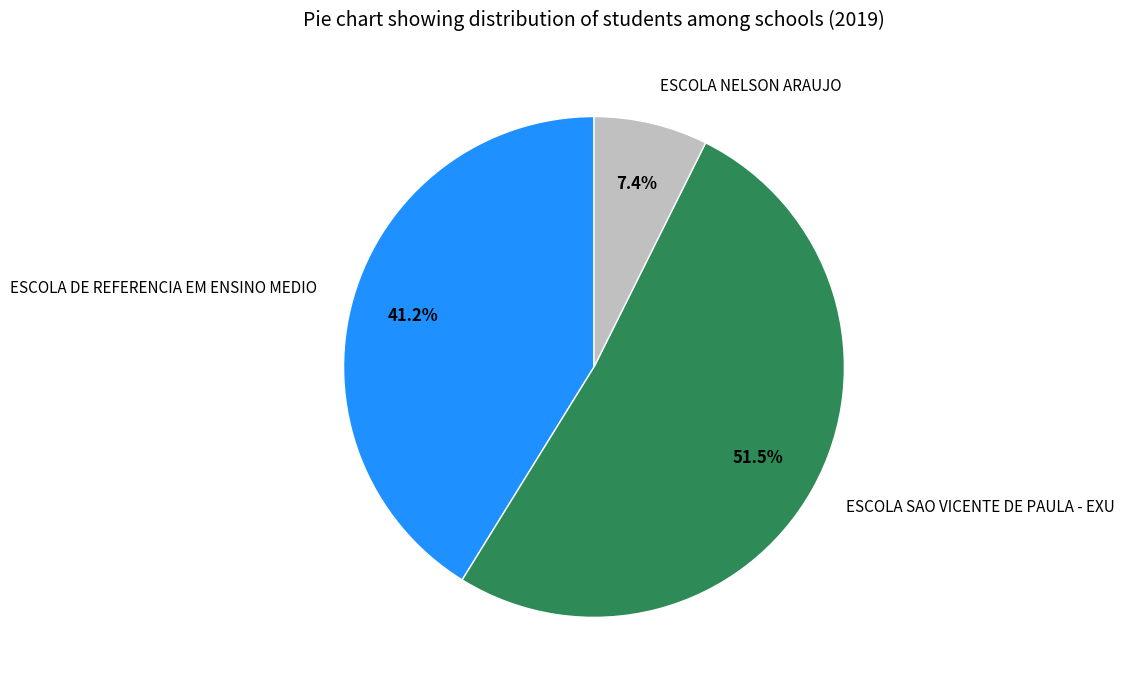

What is the smallest slice in the pie chart?

ESCOLA NELSON ARAUJO